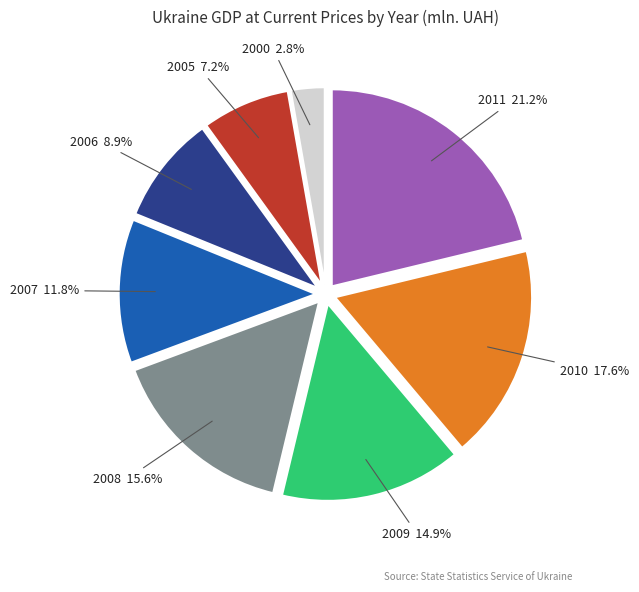

What percentage do 2008 and 2005 together represent?

22.8%